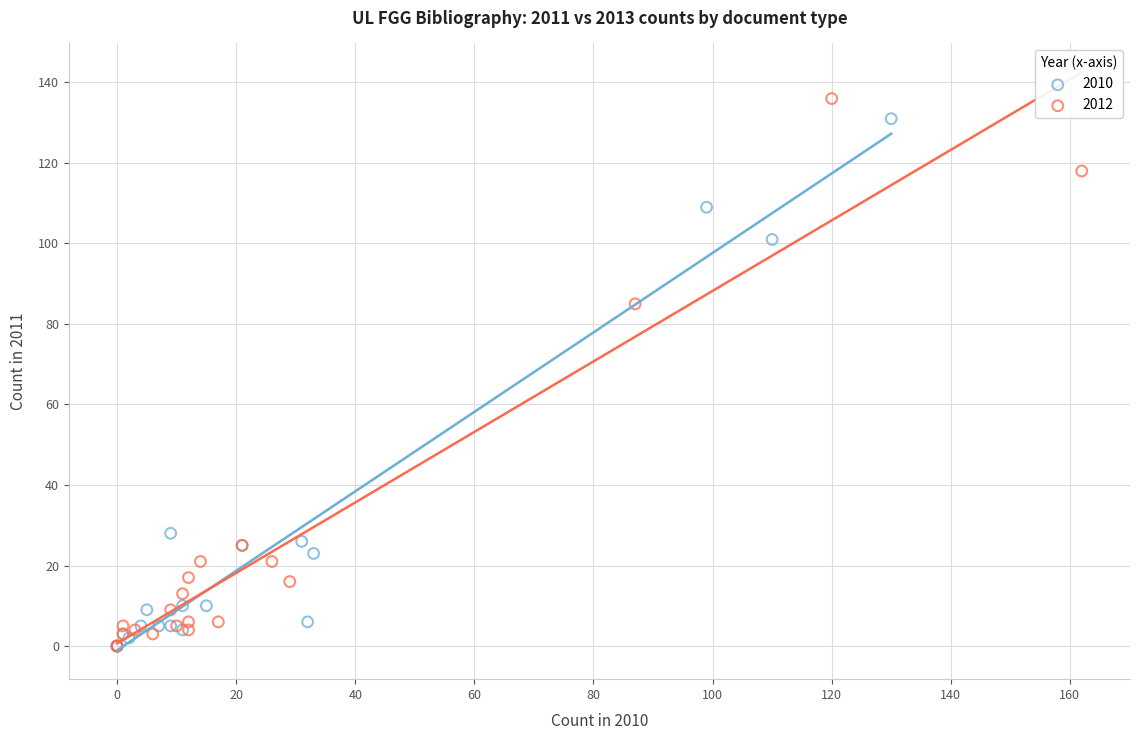

What are all the series names shown in the legend?

2010, 2012